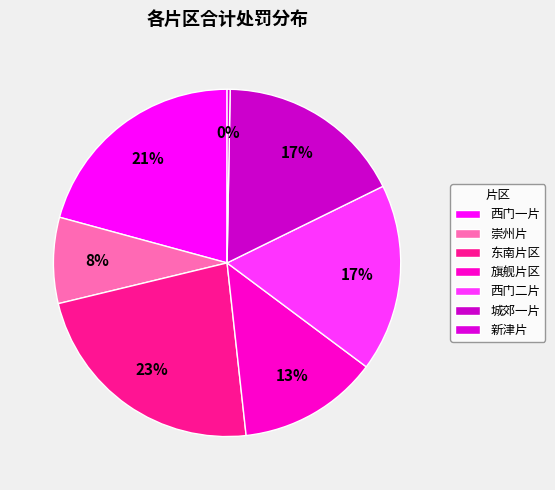

Is 西门一片 the majority of the pie?

No